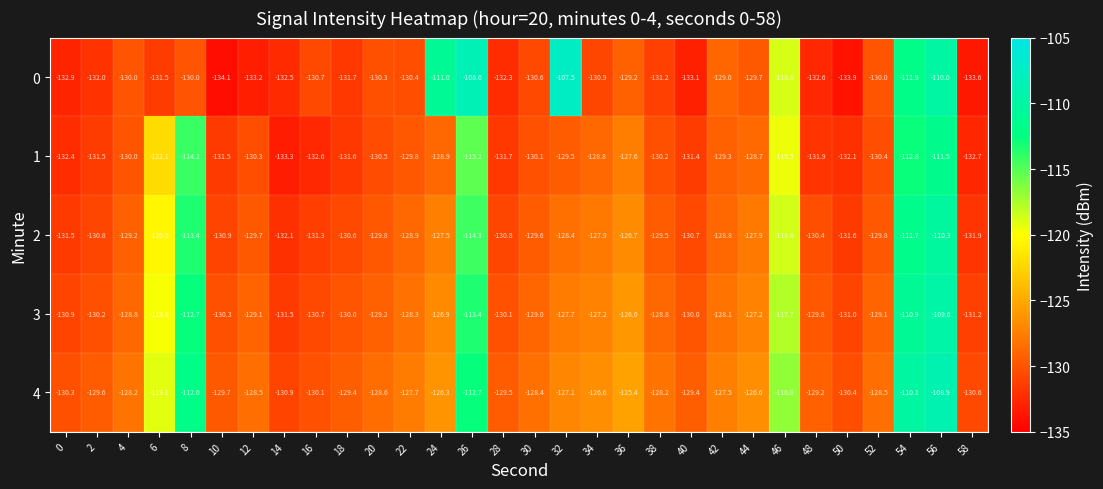

How many data points in 2 are above -129?

13